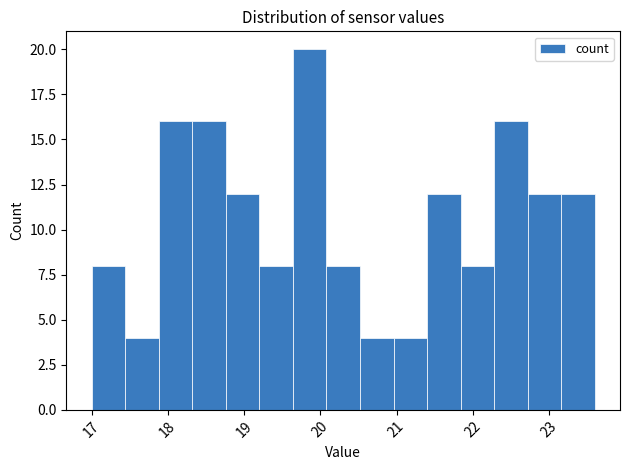

Reading left to right, list every bar in this chart as the range it spans on the x-axis followed by its height. Neither the bar edges nor the heights are printed on the chart, so give them approximately, as read against the axes.

17.00 to 17.44: 8
17.44 to 17.88: 4
17.88 to 18.32: 16
18.32 to 18.76: 16
18.76 to 19.20: 12
19.20 to 19.64: 8
19.64 to 20.08: 20
20.08 to 20.52: 8
20.52 to 20.96: 4
20.96 to 21.40: 4
21.40 to 21.84: 12
21.84 to 22.28: 8
22.28 to 22.72: 16
22.72 to 23.16: 12
23.16 to 23.60: 12